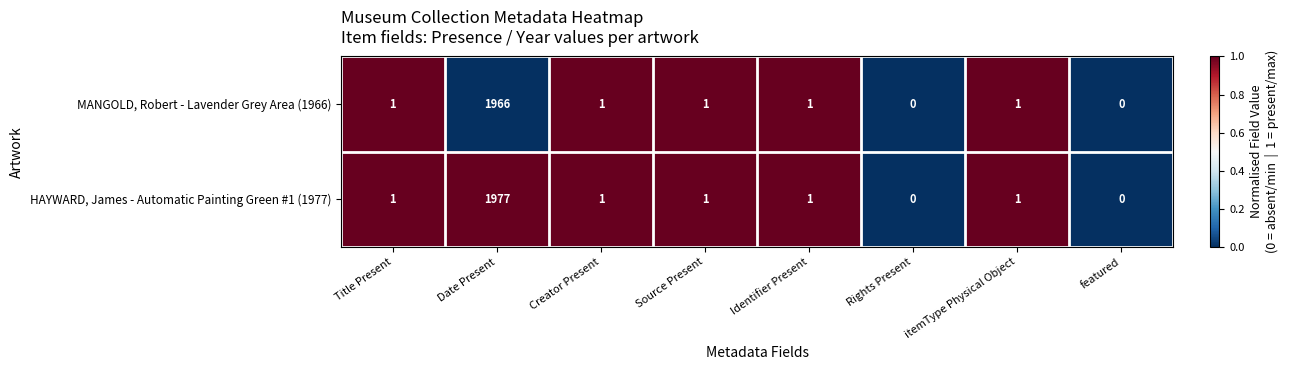

Is it true that MANGOLD, Robert - Lavender Grey Area (1966) equals -994 at Rights Present?

False